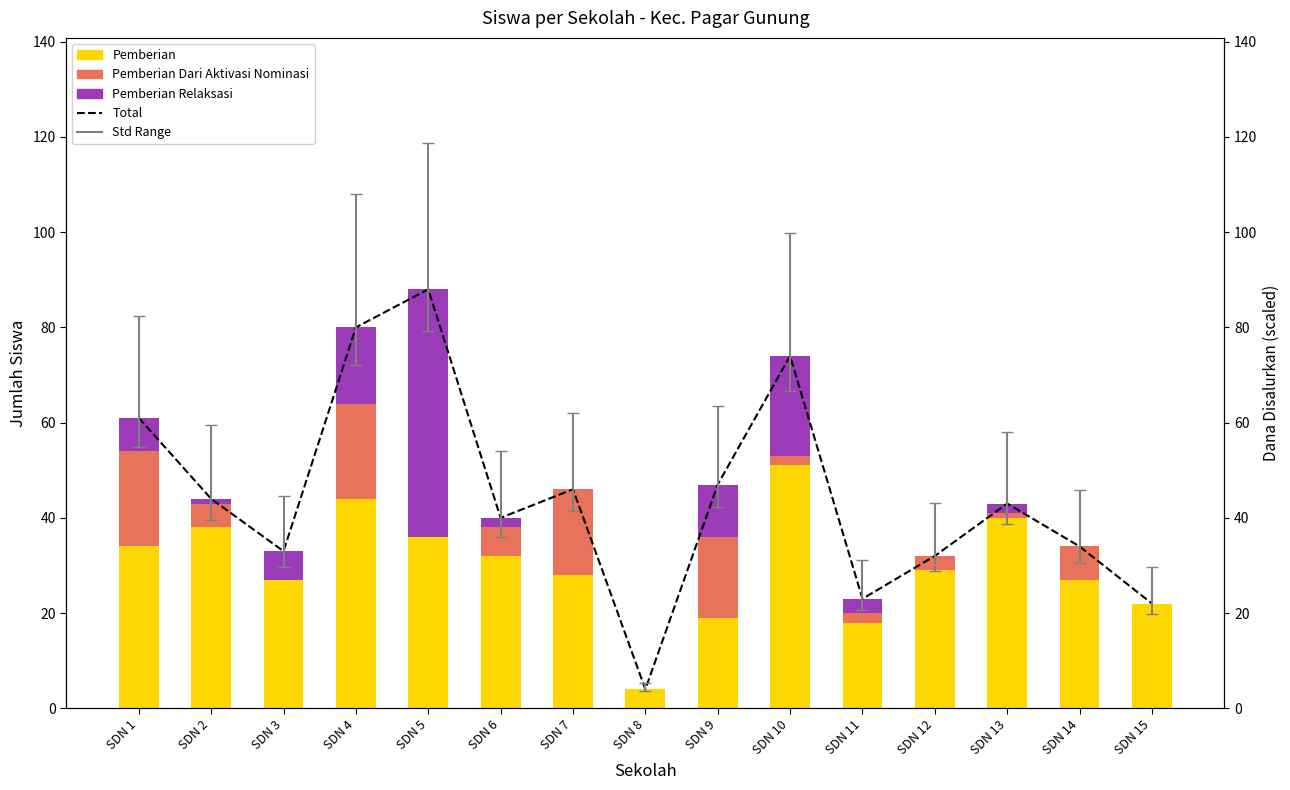

The Pemberian Relaksasi series shows 0 at SDN 7. True or false?

True